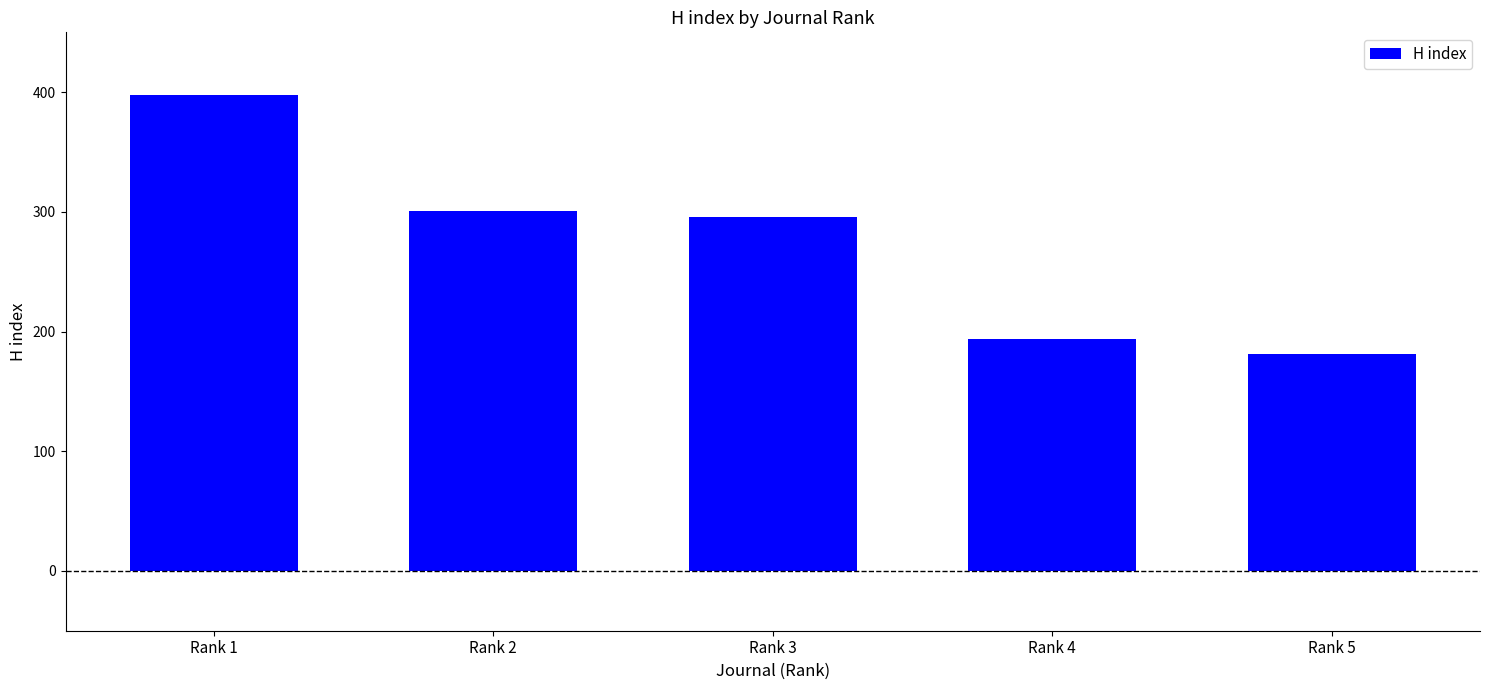

List the labels in order of value, smallest first.

Rank 5, Rank 4, Rank 3, Rank 2, Rank 1